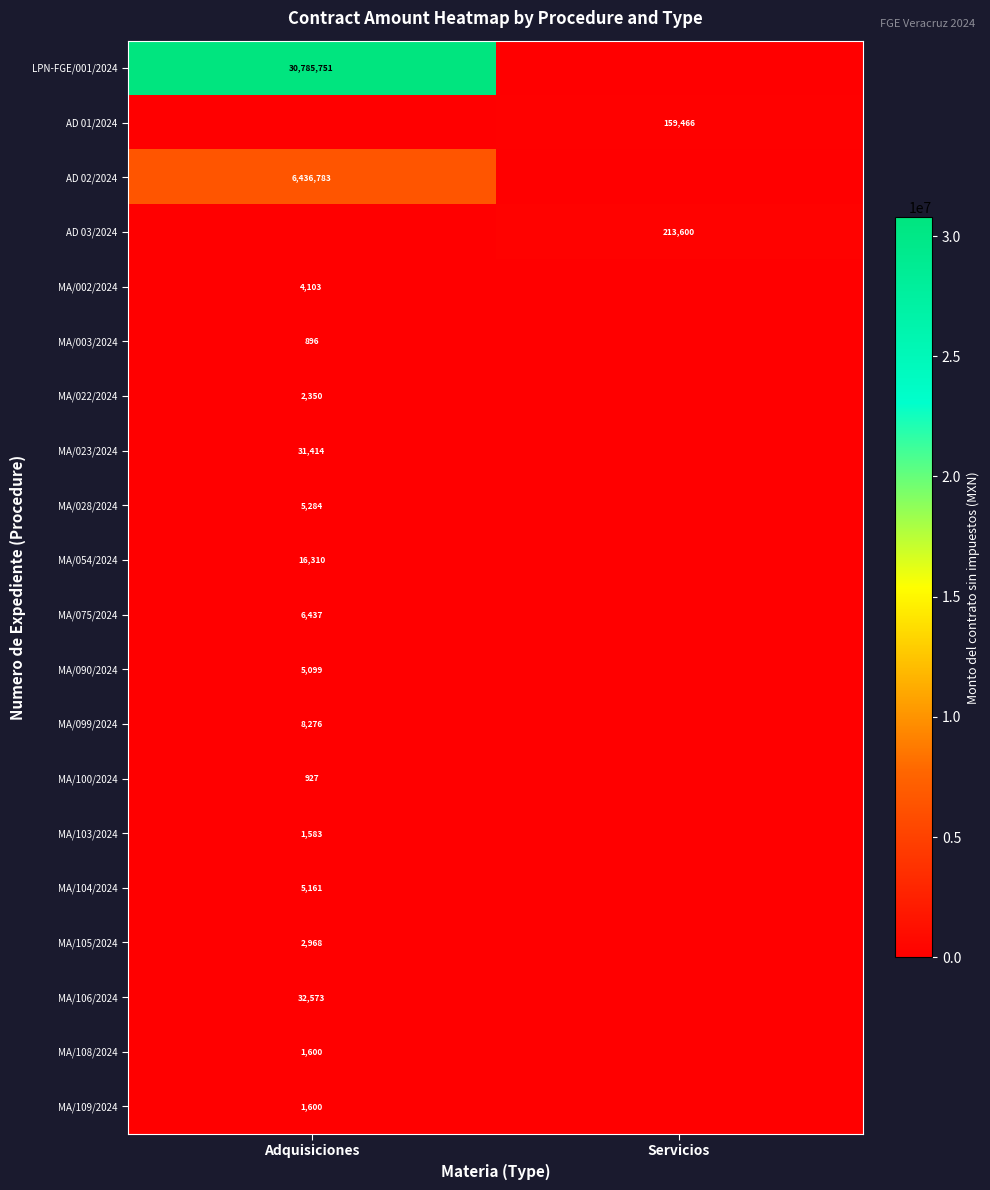

True or false: MA/109/2024 has a value of 2559 at Adquisiciones.

False